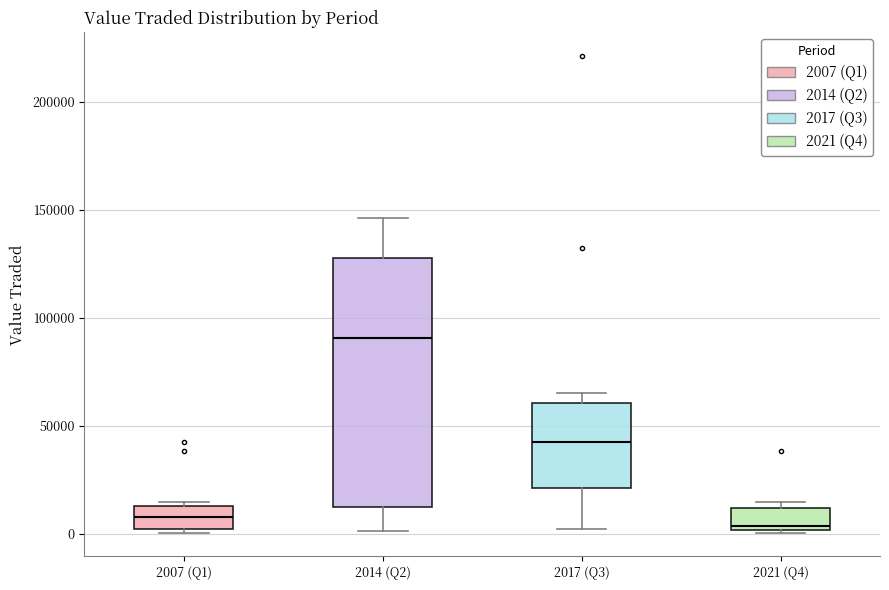

Reading left to right, transcribe this box plot: for each box, give where its median line is, the range the box spans, and where its two whiskers end, as read against the y-axis. The values are not printed on the chart, so give them approximately, as read against the axis.

2007 (Q1): median 10000, box 5000 to 15000, whiskers 0 to 15000 (just above the box's upper edge)
2014 (Q2): median 90000, box 10000 to 130000, whiskers 0 to 145000
2017 (Q3): median 45000, box 20000 to 60000, whiskers 0 to 65000
2021 (Q4): median 5000, box 0 to 10000, whiskers 0 to 15000